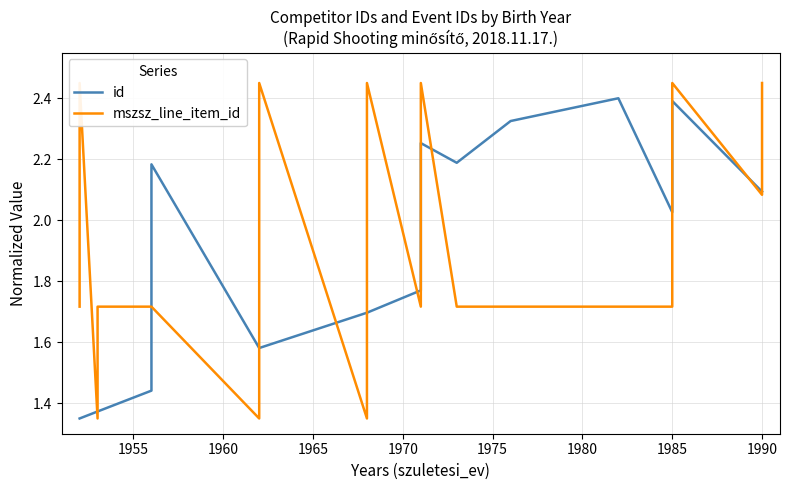

True or false: id has more than 2 points higher than both neighbors.

False